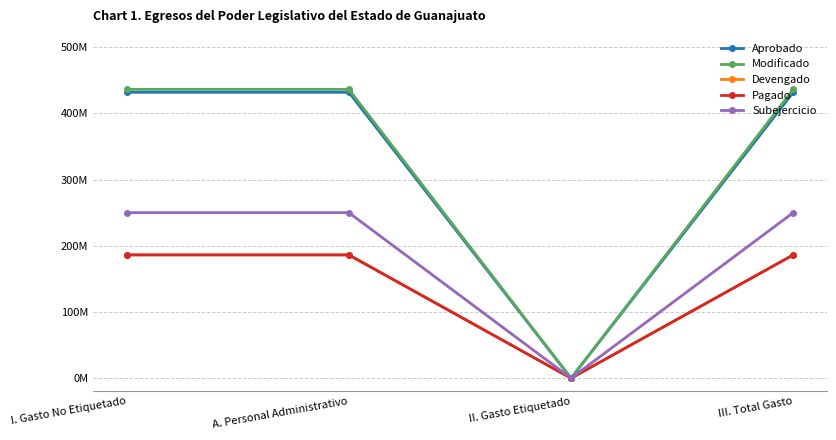

Does the chart display data point markers on the line(s)?

Yes